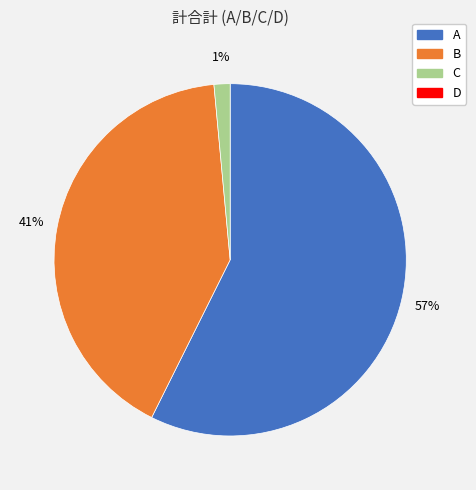

Is there any slice that represents more than half of the pie?

Yes